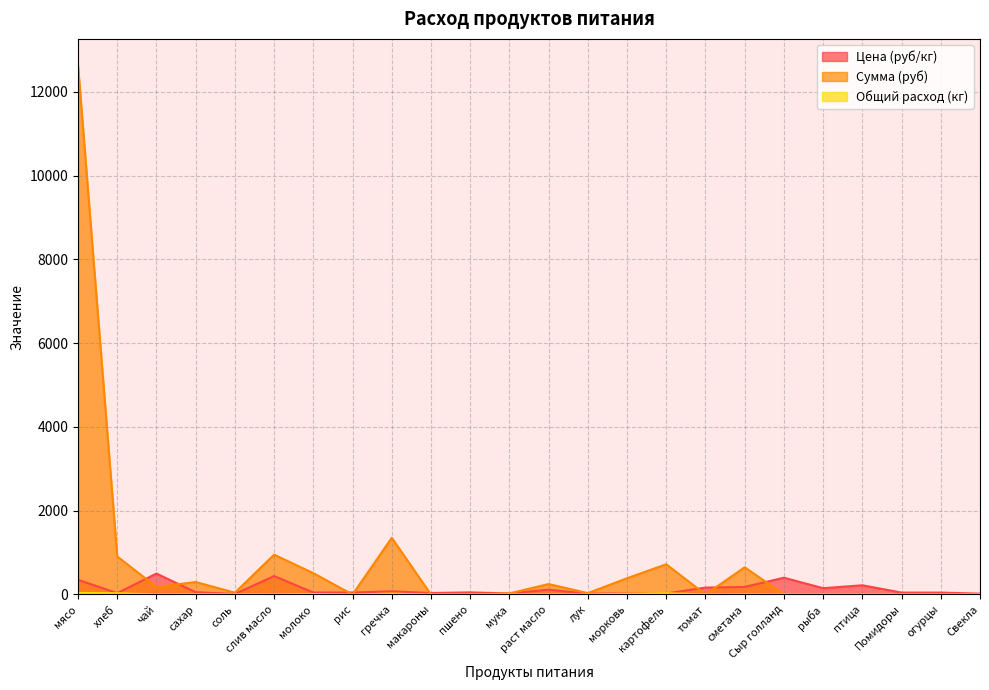

At which label is Сумма (руб) closest to 6317?

гречка